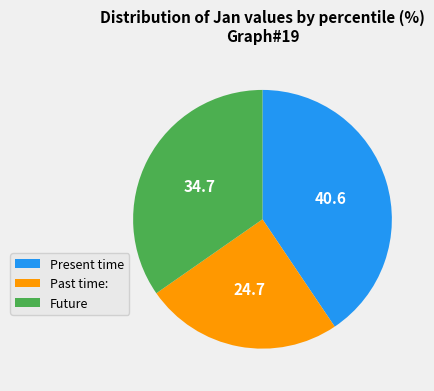

Rank the categories by value from highest to lowest.

Present time, Future, Past time: